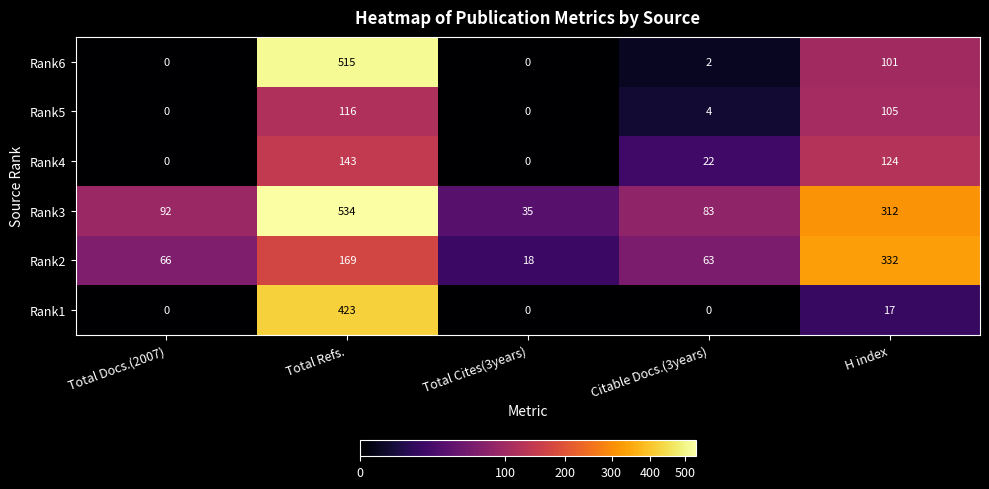

At which category does the chart reach its peak across all series?

Total Refs.